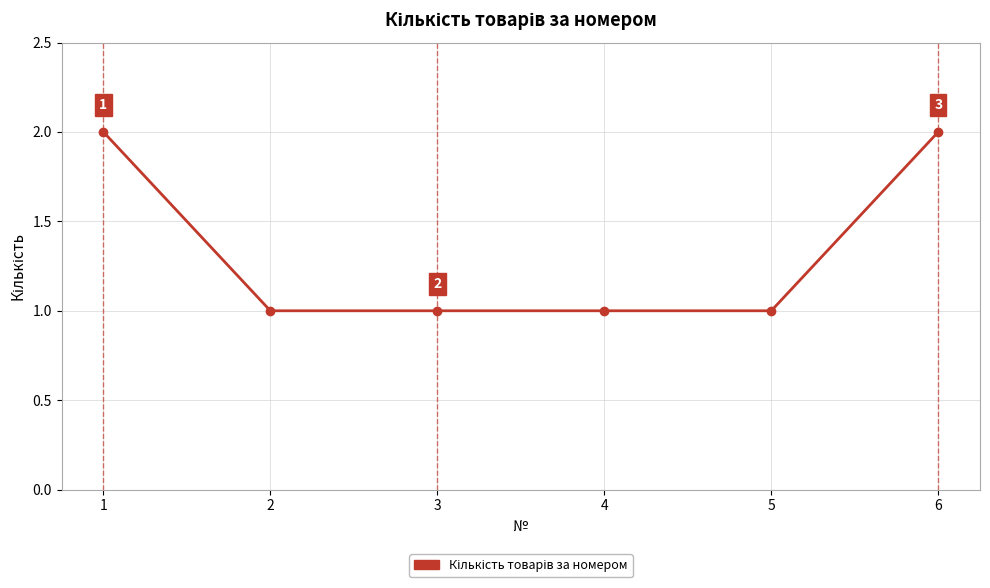

The value at 3 is 1. True or false?

True